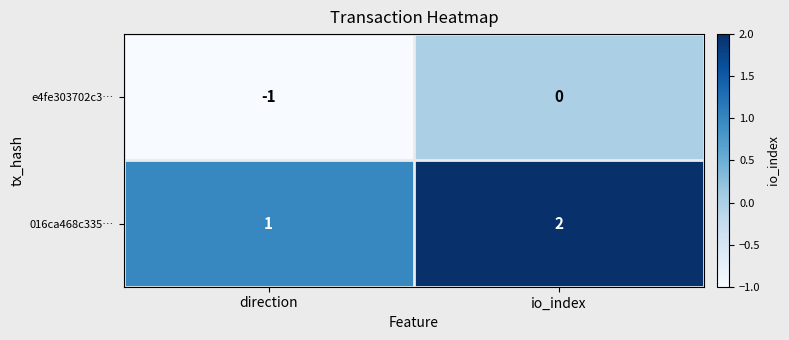

What is the sum of all 016ca468c335… values?

3